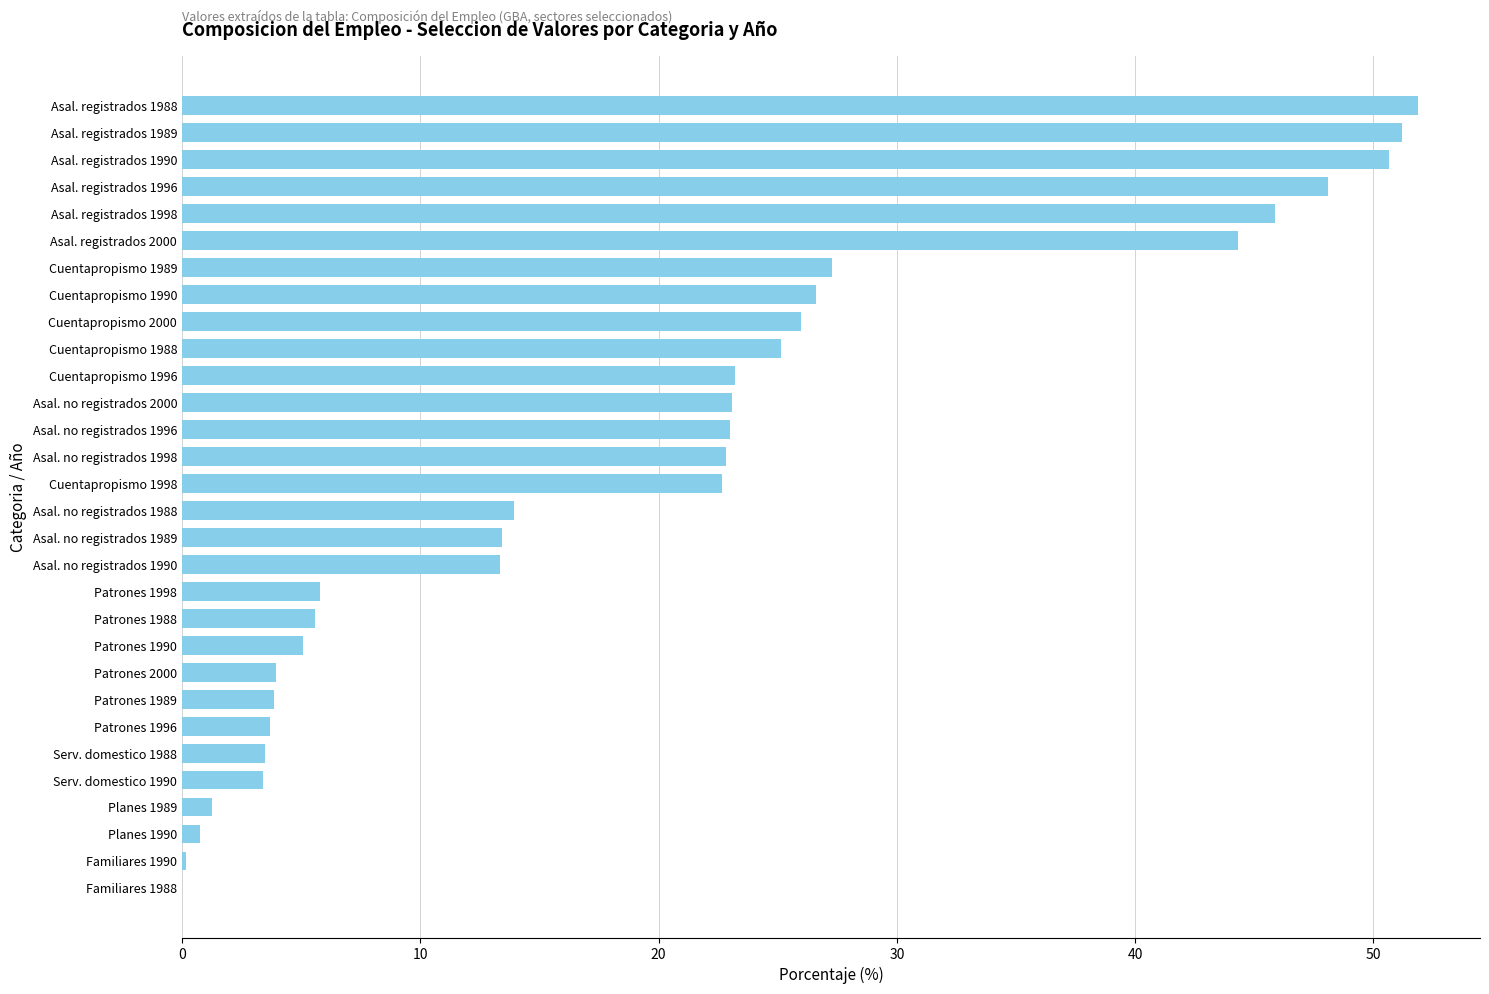

Where is the data nearest to the value 25?

Cuentapropismo 1988